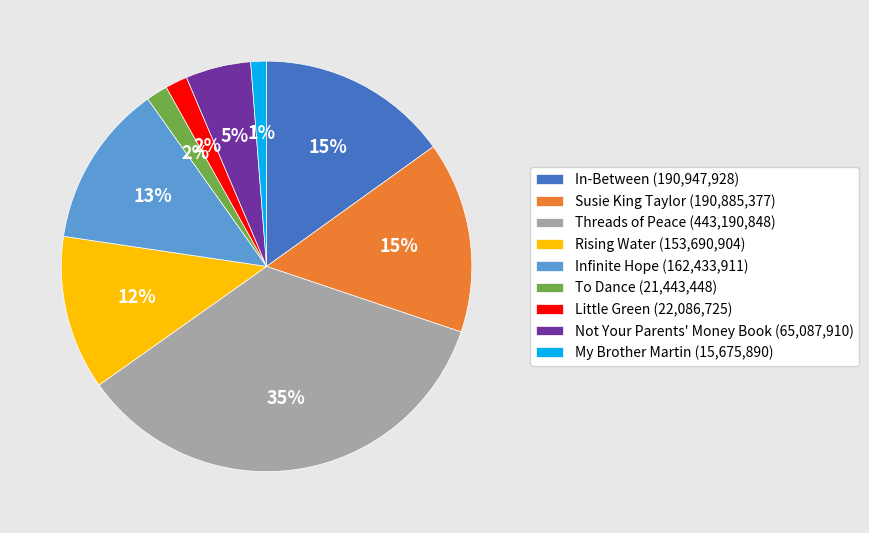

To the nearest percent, what is the difference between the largest and smallest slice percentages?

34%